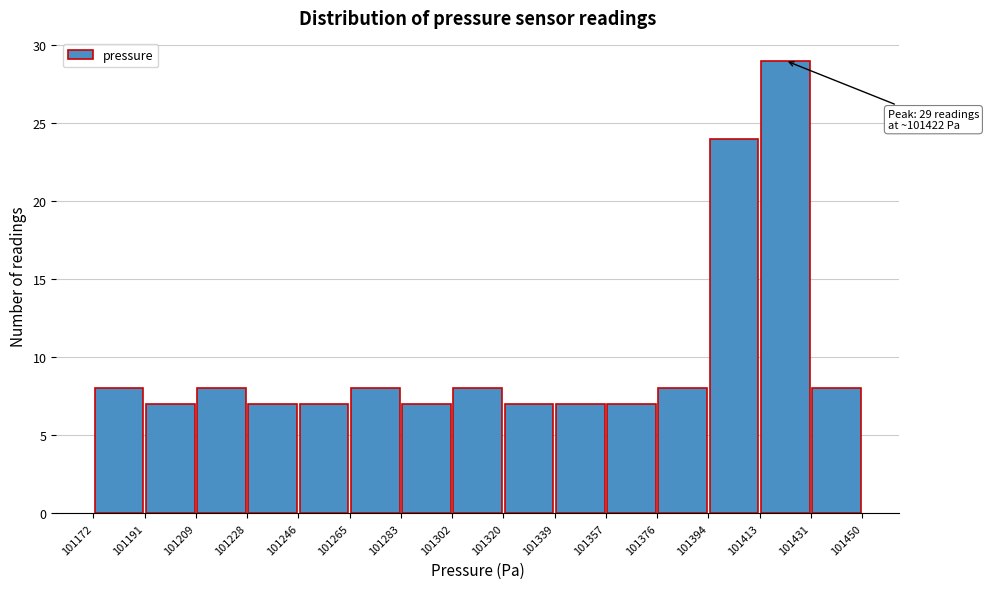

Over which range of the x-axis is the bar tallest?

101413 to 101431